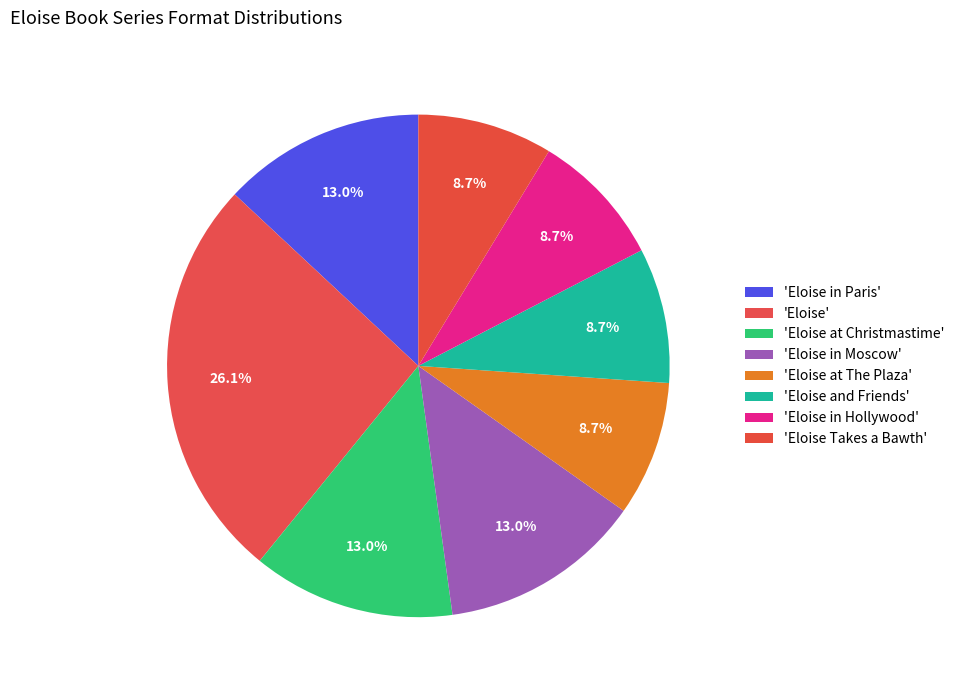

How many segments does this pie chart have?

8